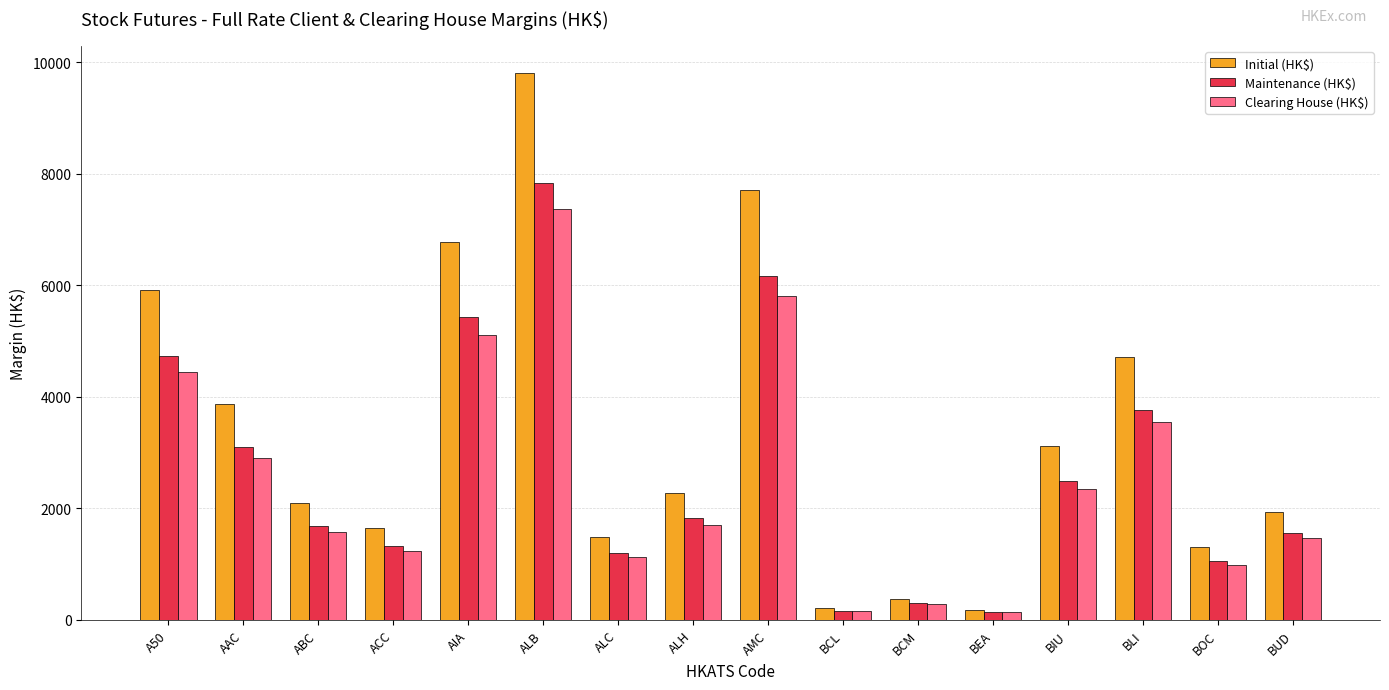

Where is Maintenance (HK$) nearest to the value 3994?

BLI